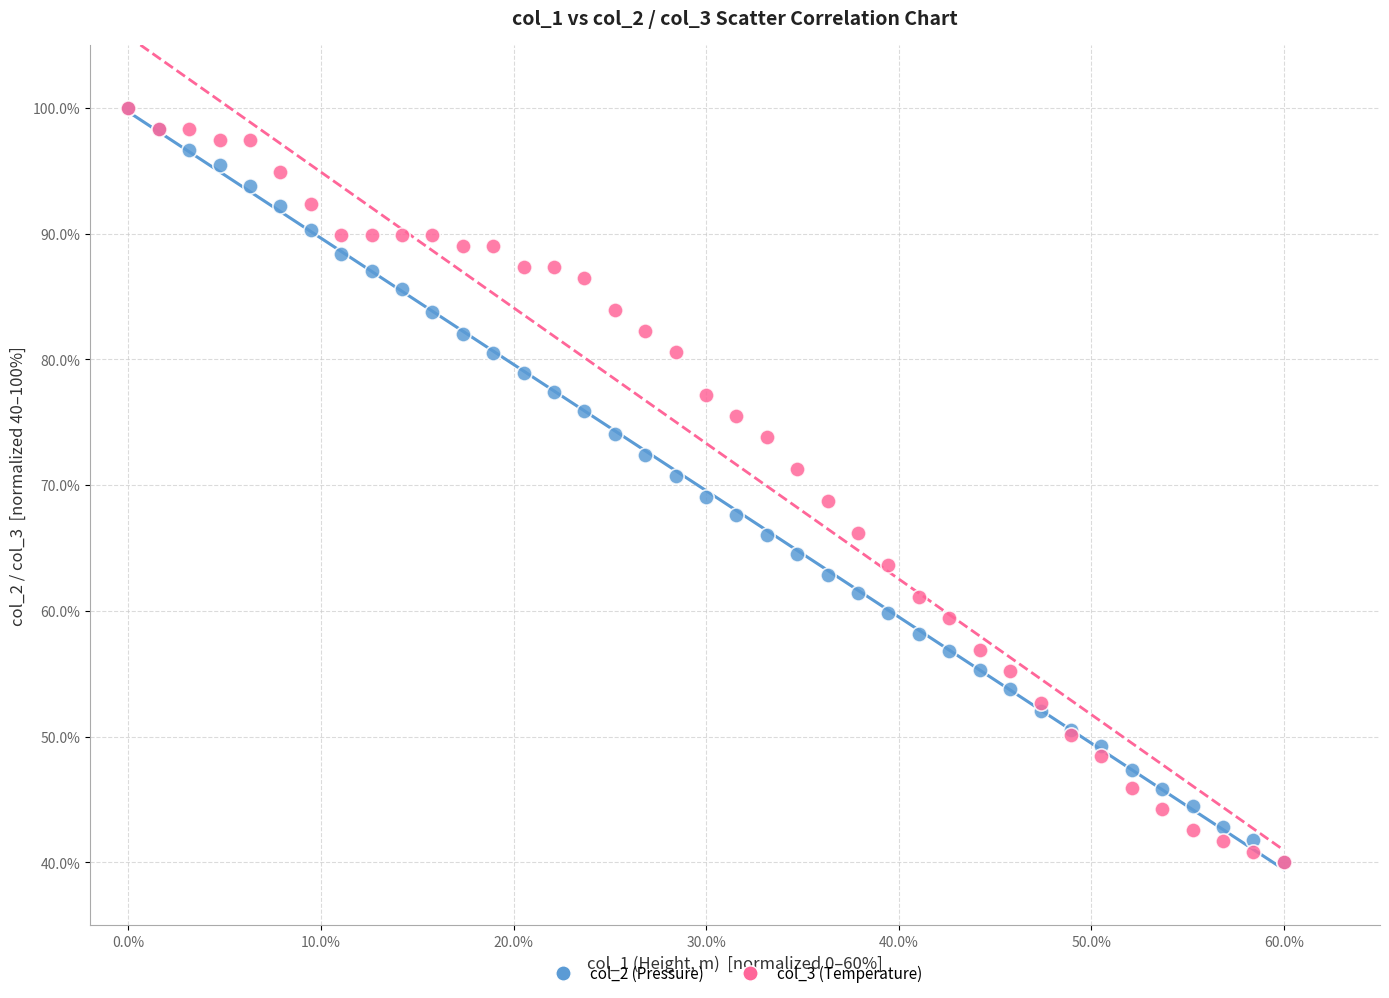

What are all the series names shown in the legend?

col_2 (Pressure), col_3 (Temperature)